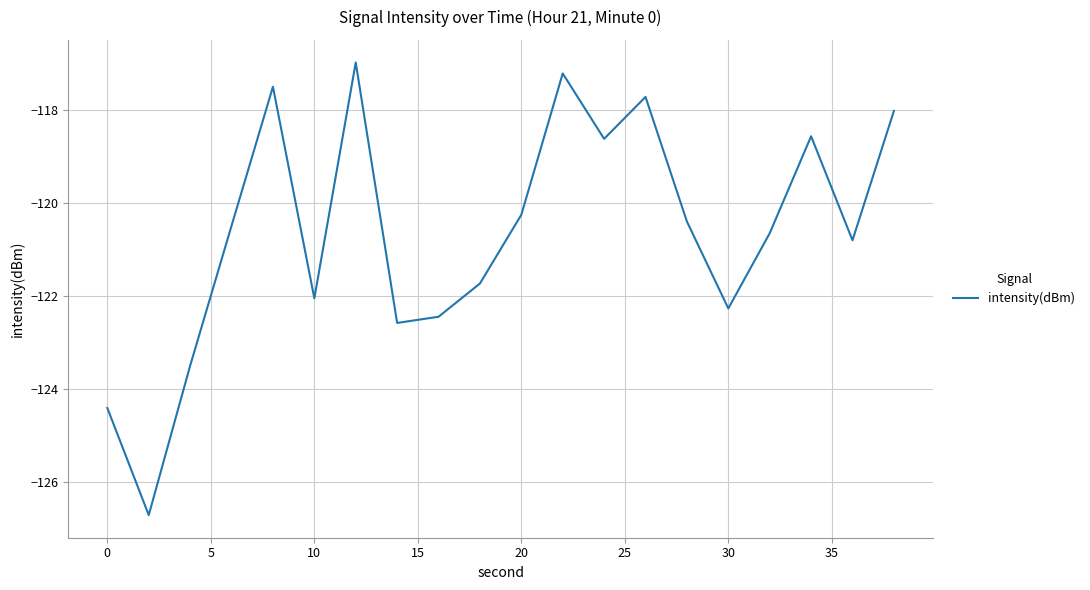

Does the chart have visible grid lines?

Yes